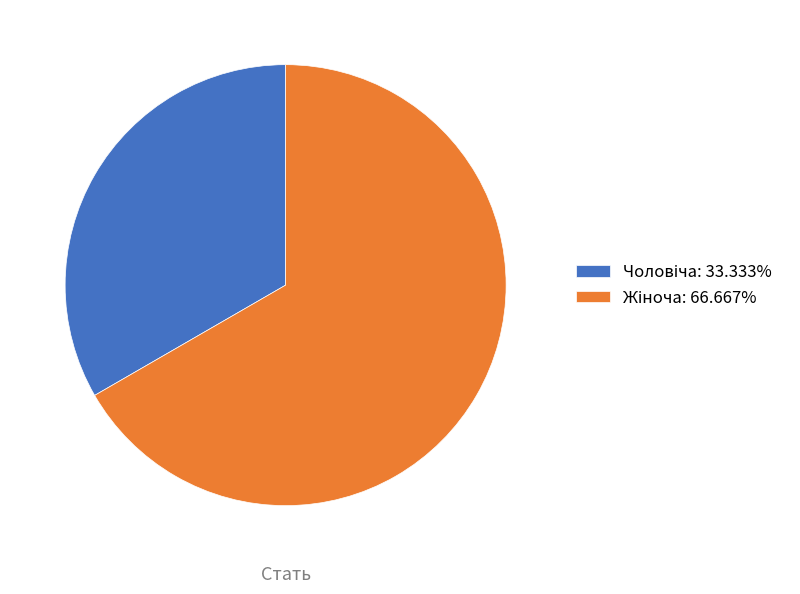

Is there a majority slice in this chart?

Yes